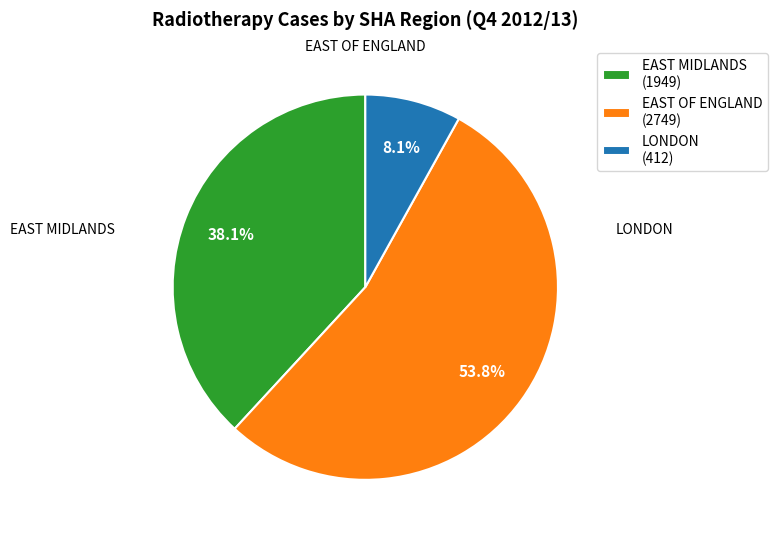

Between LONDON (412) and EAST MIDLANDS (1949), which is larger?

EAST MIDLANDS (1949)